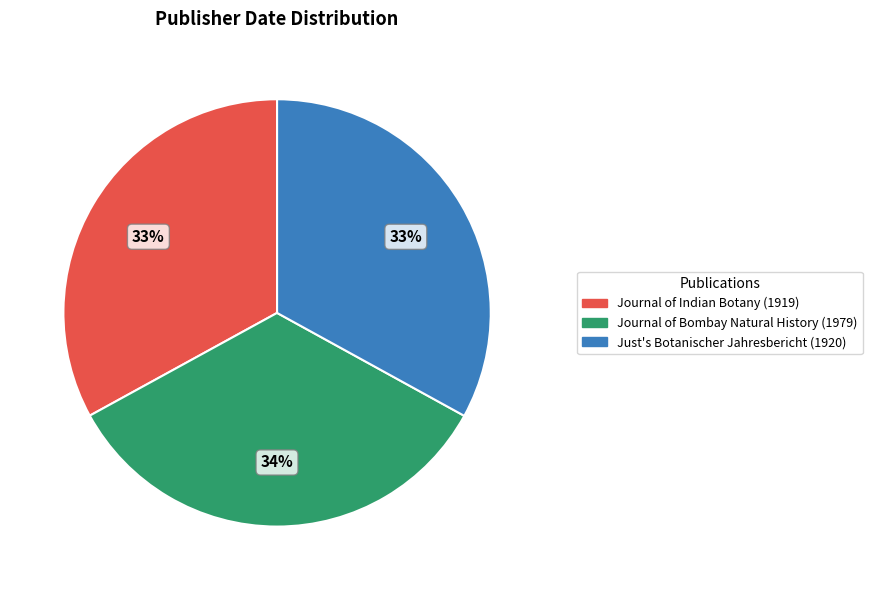

Count the number of slices in the pie.

3